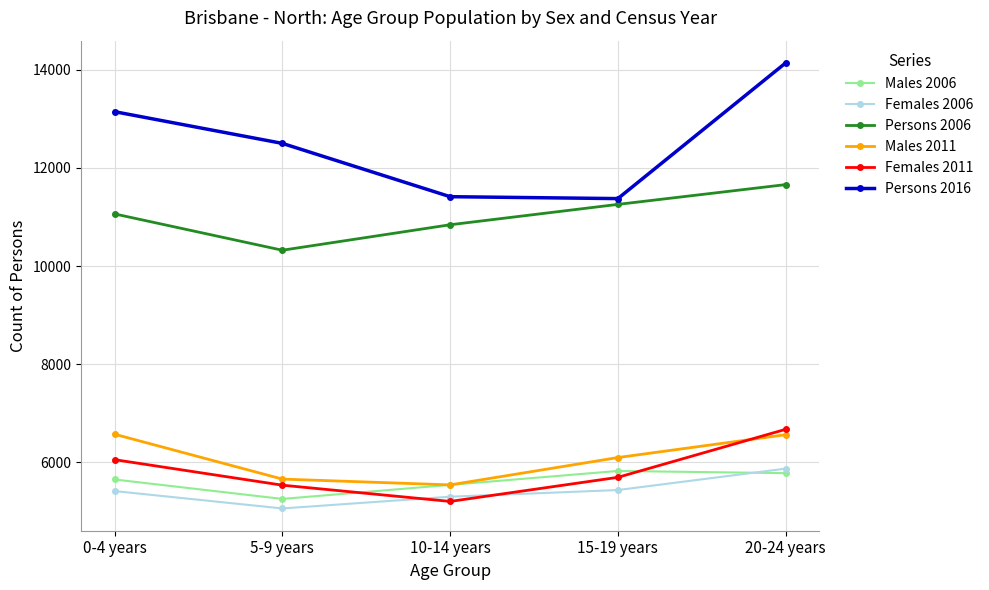

True or false: Persons 2006 and Females 2006 cross at least once.

False